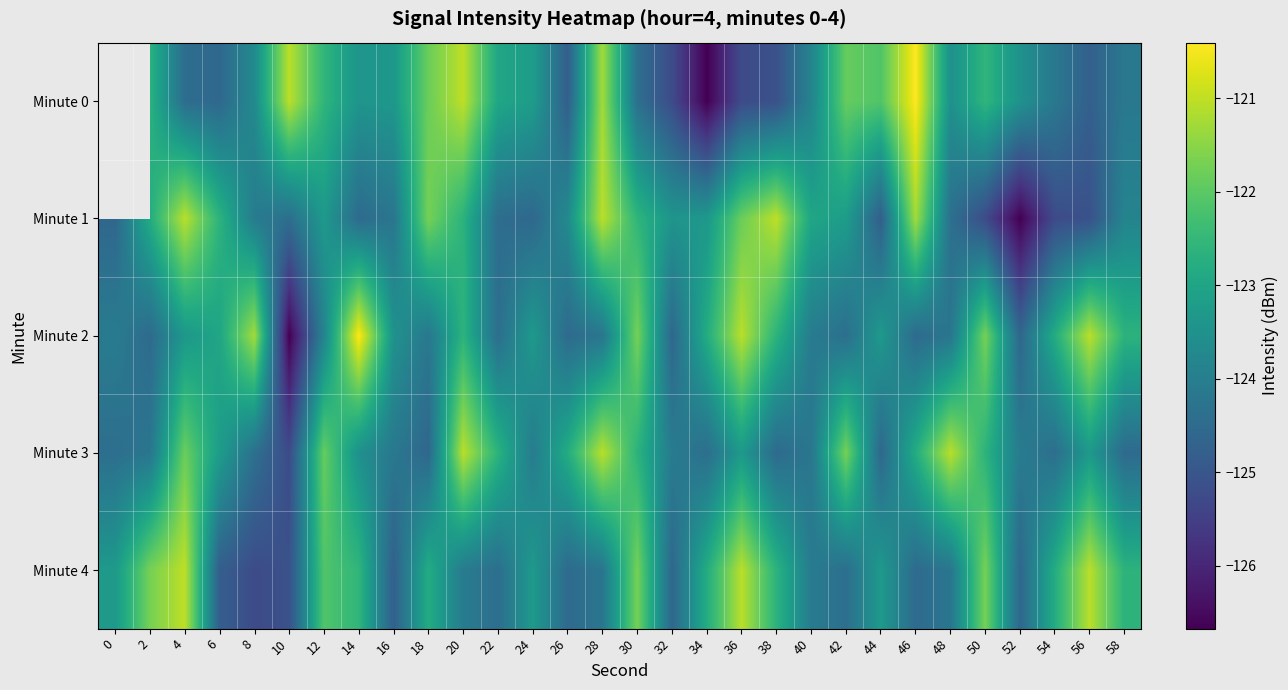

Which category has the lowest value in the Minute 3 series?

10